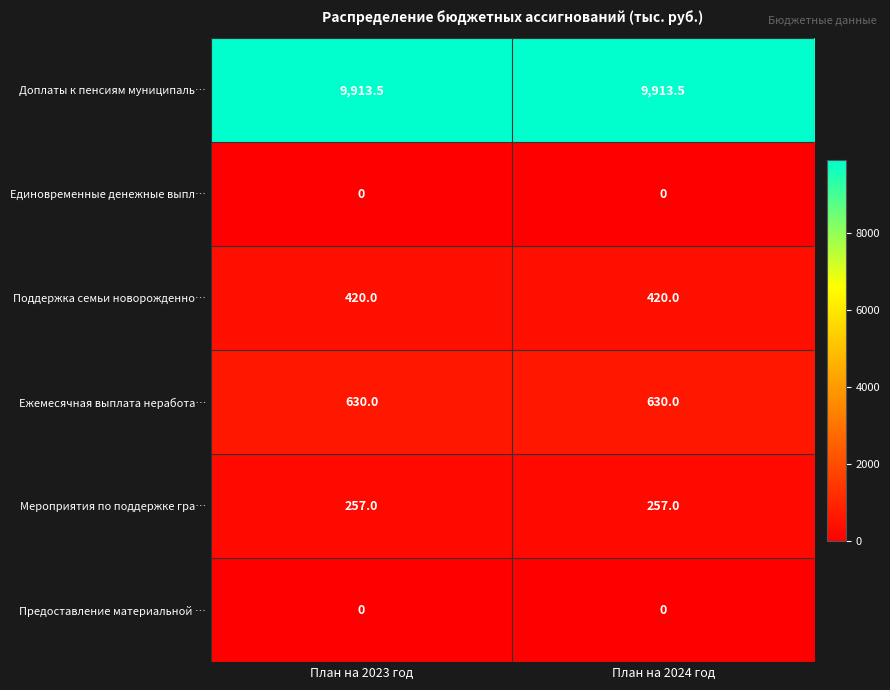

Which series has the largest total across all categories?

Доплаты к пенсиям муниципаль…